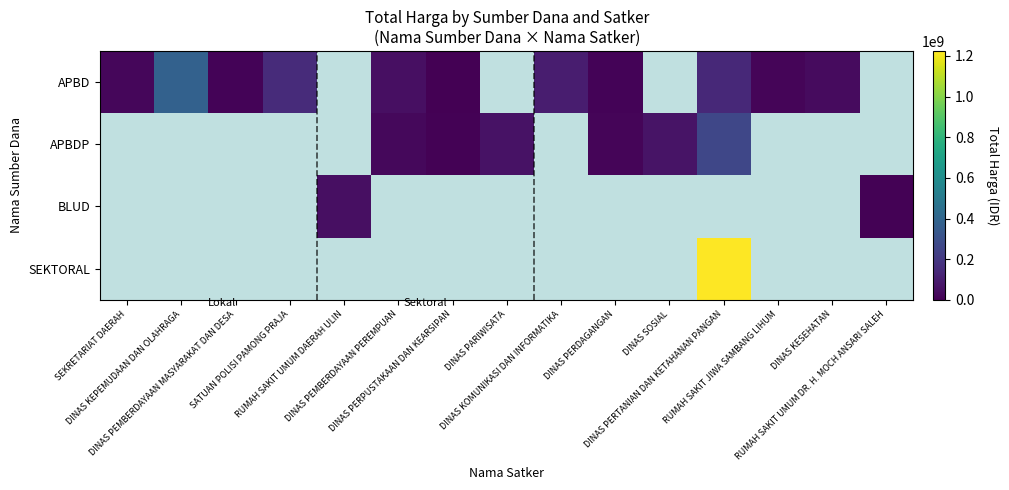

Is the value of APBDP at DINAS PERDAGANGAN greater than the value of BLUD at DINAS KEPEMUDAAN DAN OLAHRAGA?

No